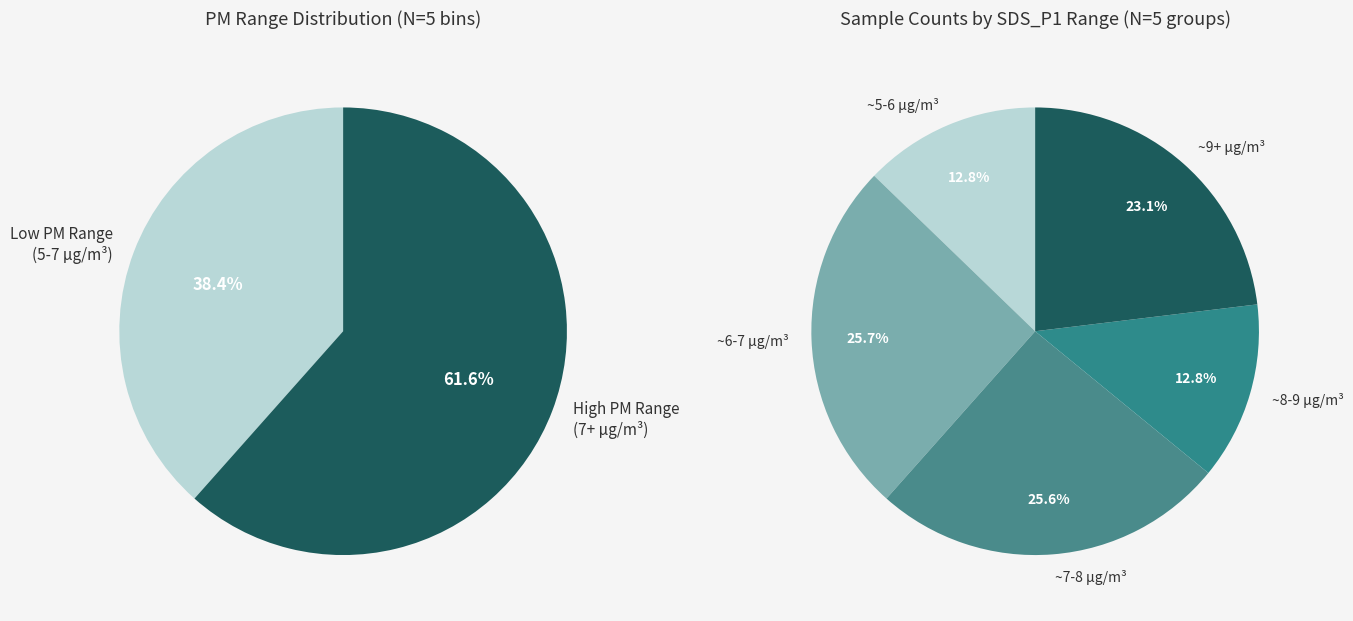

Is there any slice that represents more than half of the pie?

No